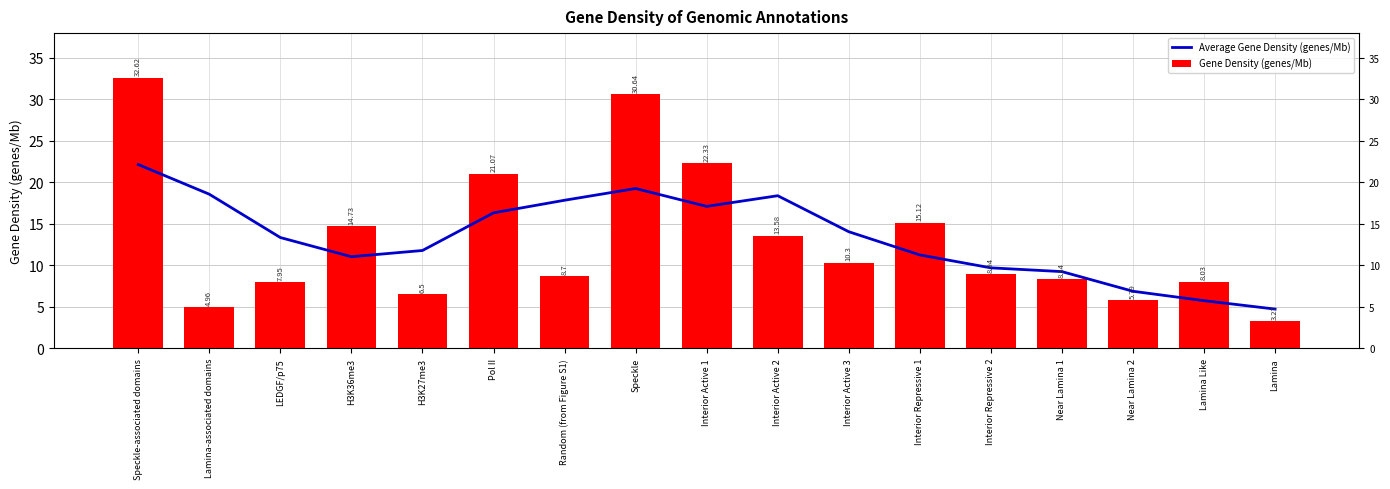

What position from the right is Near Lamina 1?

4